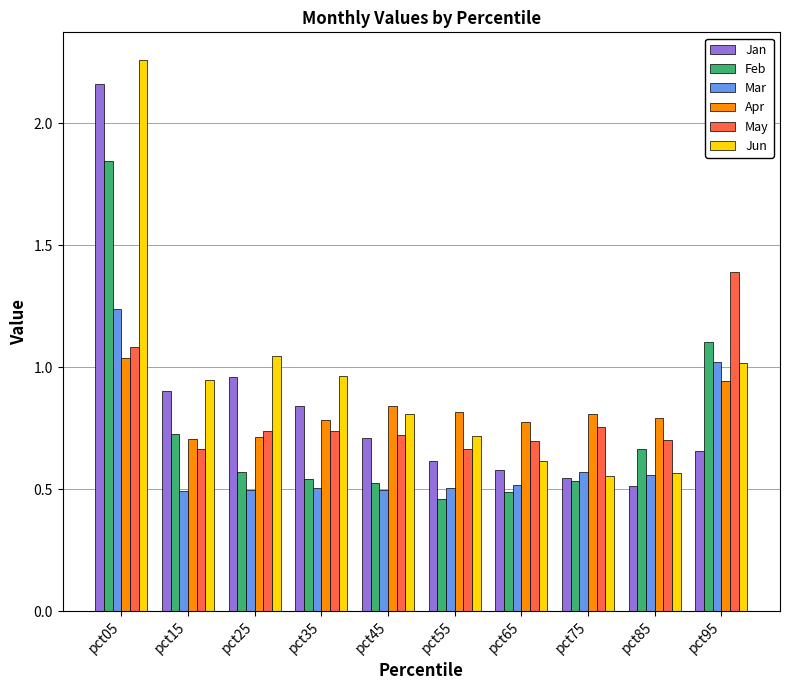

How many bars are there in each group?

6